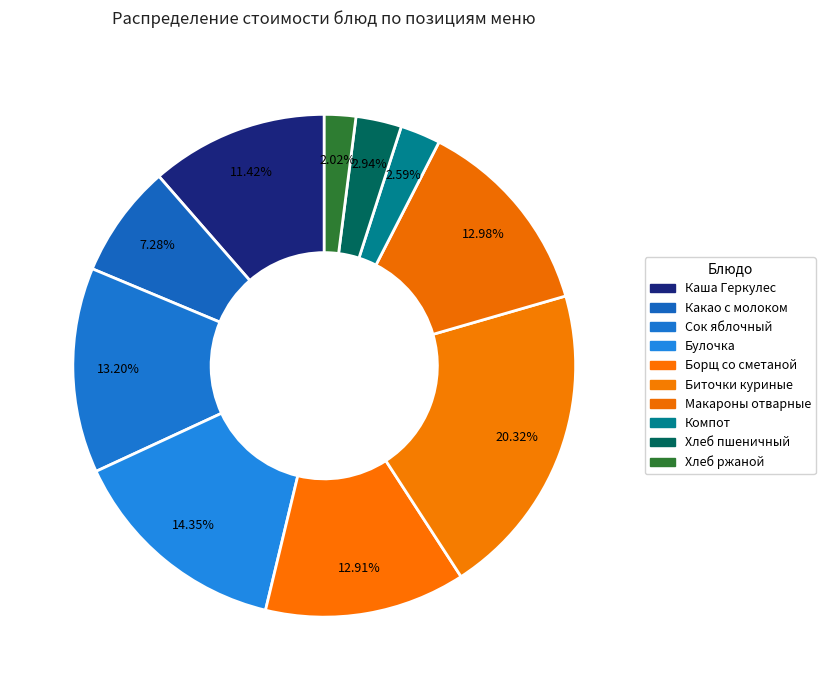

How much of the chart is everything except Биточки куриные?

79.7%